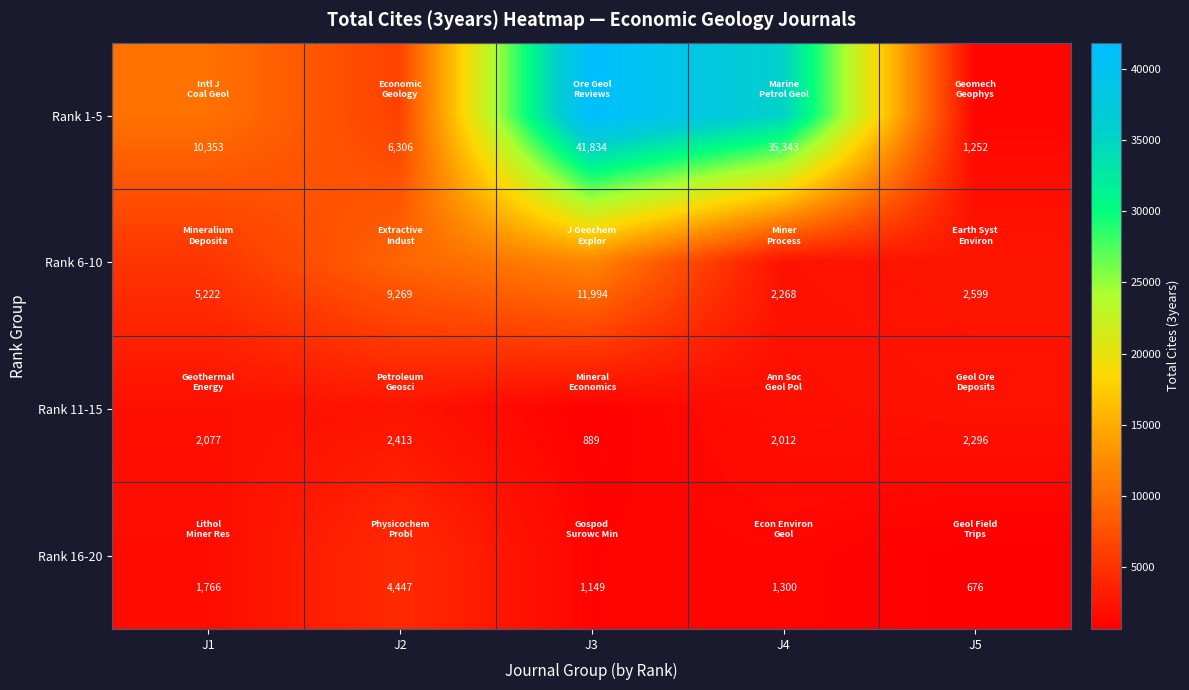

How many values in the Rank 11-15 series are below 2077?

2